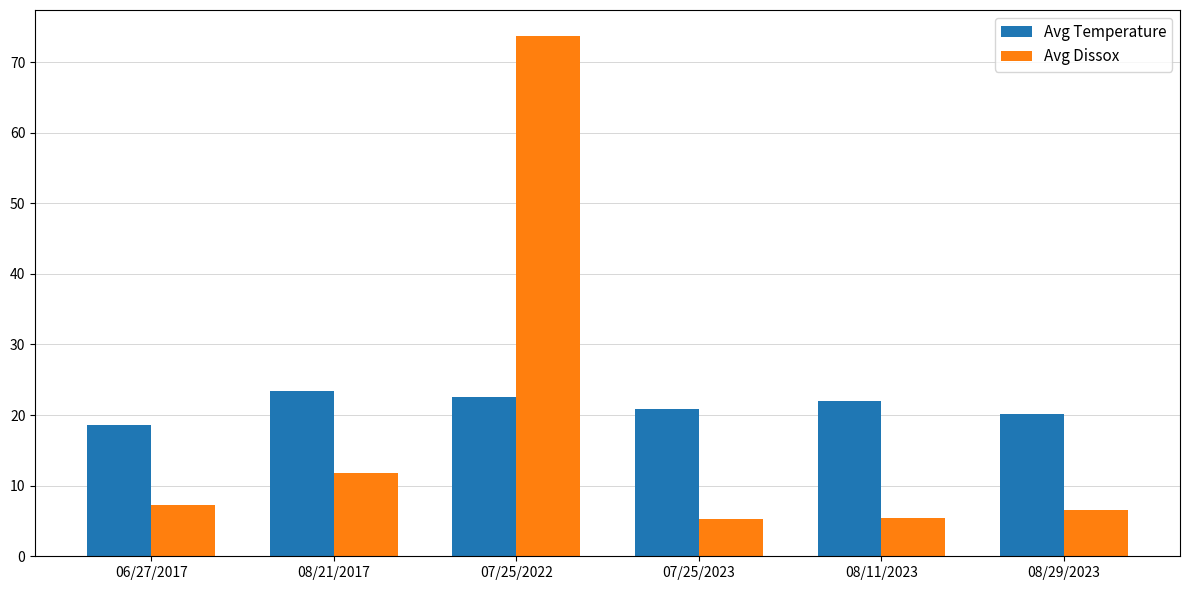

What is the label of the 3rd bar from the right?

07/25/2023